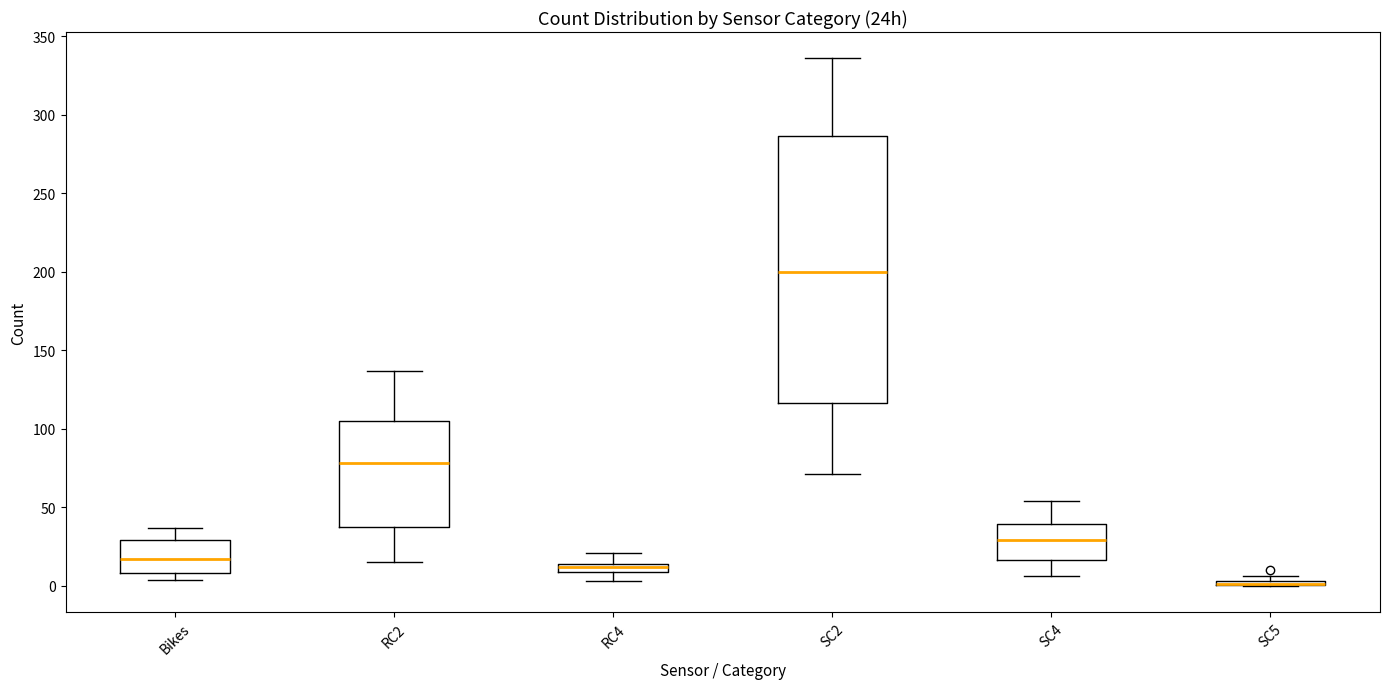

Comparing the boxes themselves (not the whiskers), which one is the tallest?

SC2